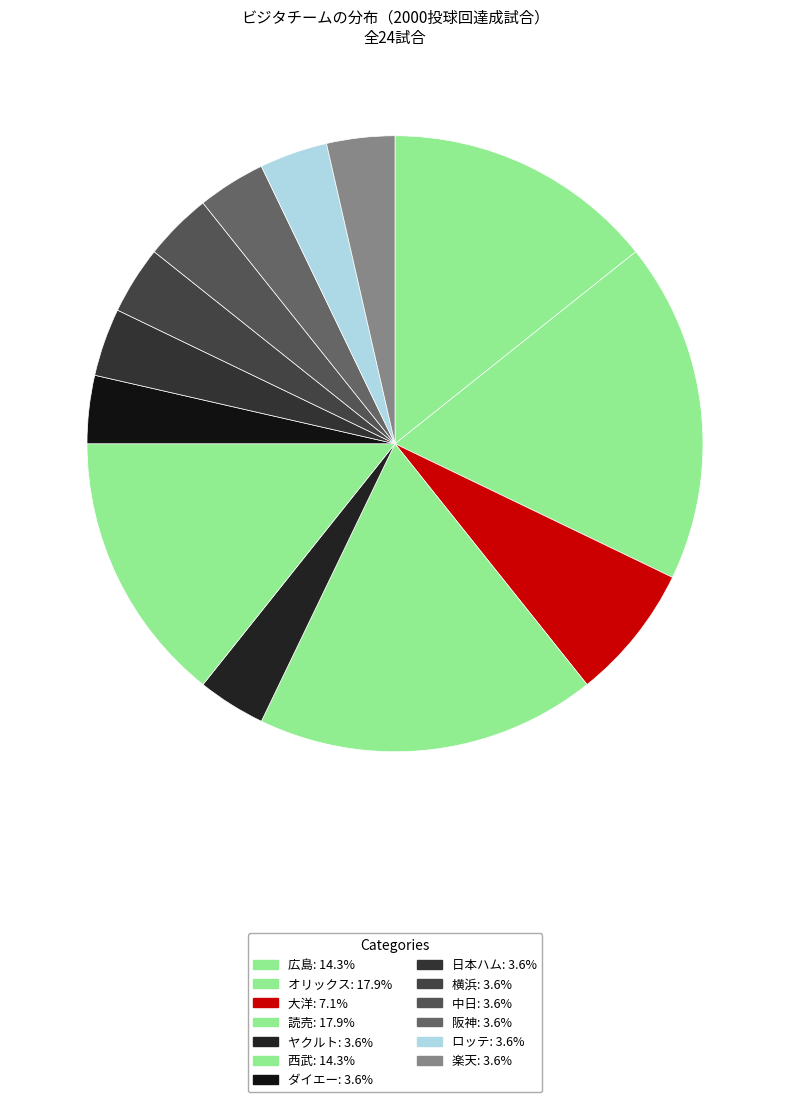

Which slice is the smallest?

ヤクルト